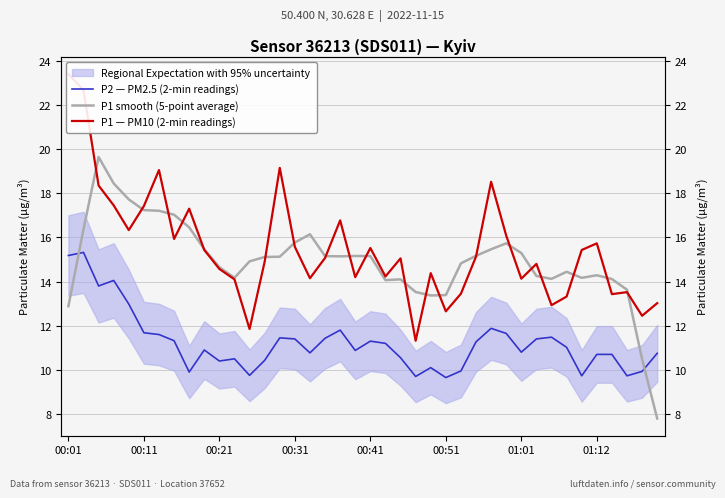

What is the minimum value shown in the chart?

7.8